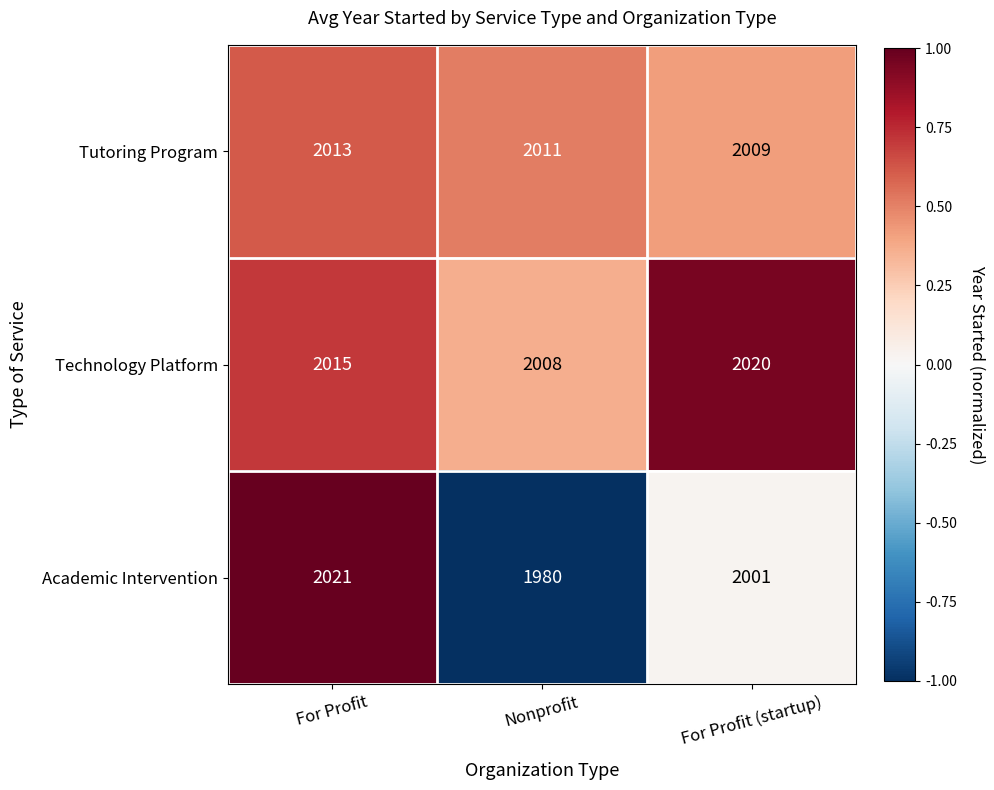

Which series has the widest spread of values?

Academic Intervention